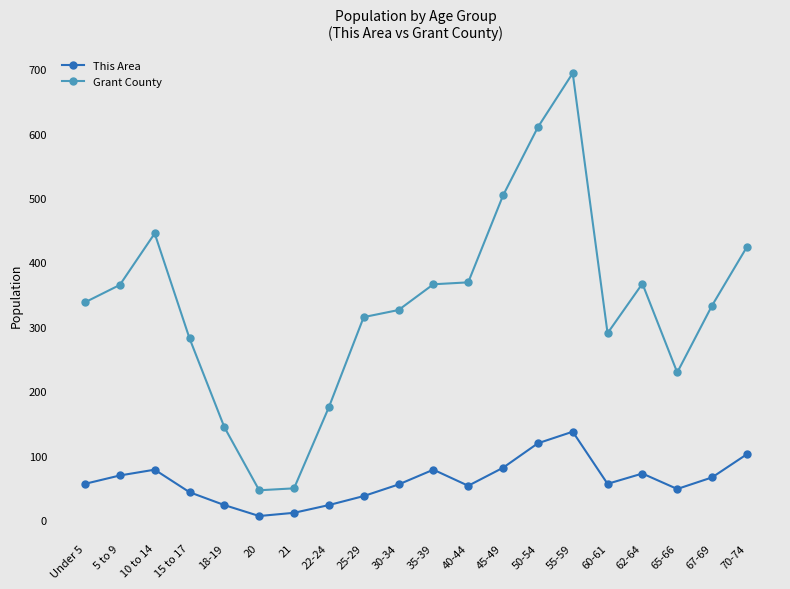

Which series has the widest spread of values?

Grant County